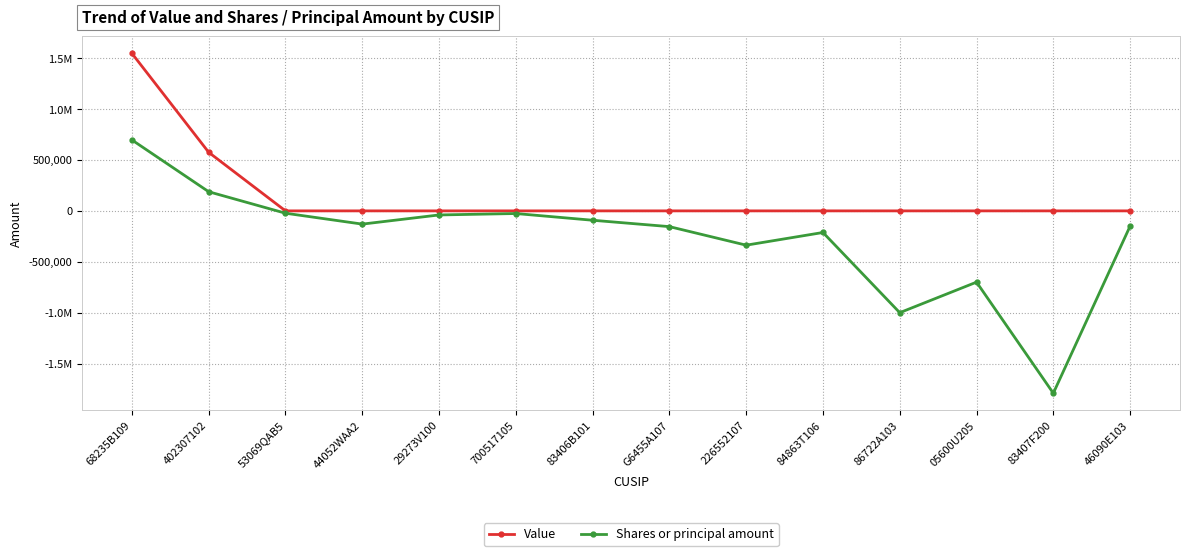

True or false: Shares or principal amount has more than 0 points higher than both neighbors.

True